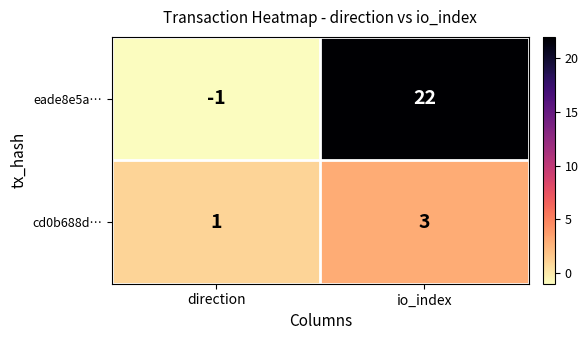

At direction, list the series in order from largest to smallest.

cd0b688d…, eade8e5a…